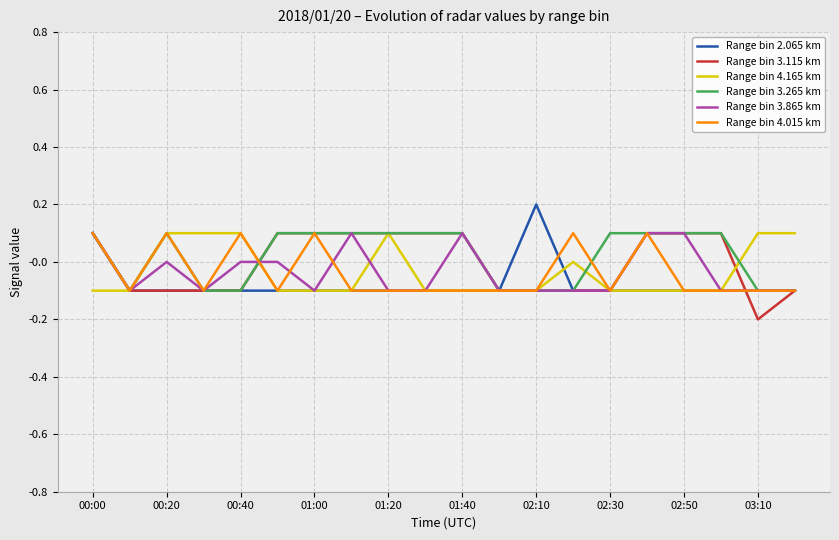

What is the total value across all series at 02:30?

-0.4